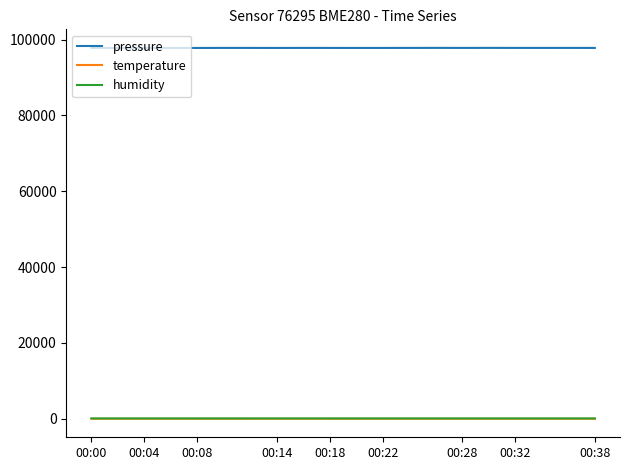

What is the lowest value of the pressure series?

97792.0